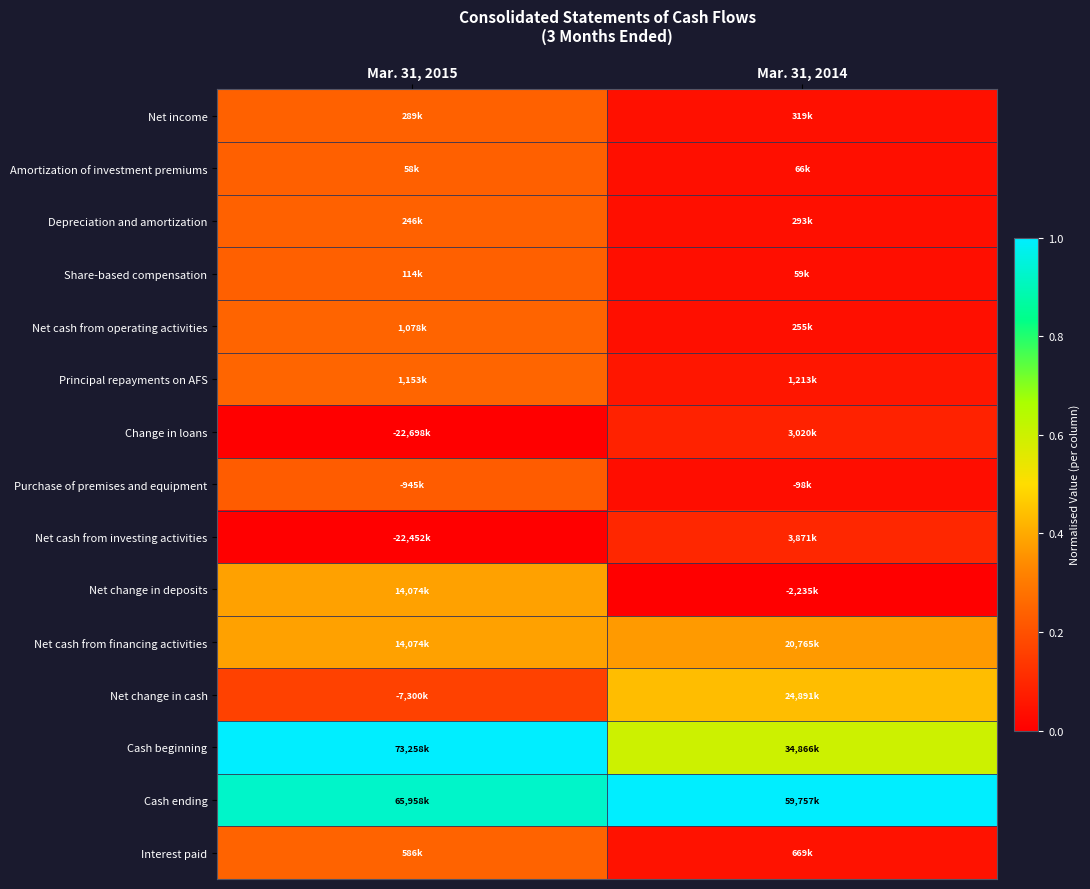

Which series has the largest total across all categories?

Cash ending